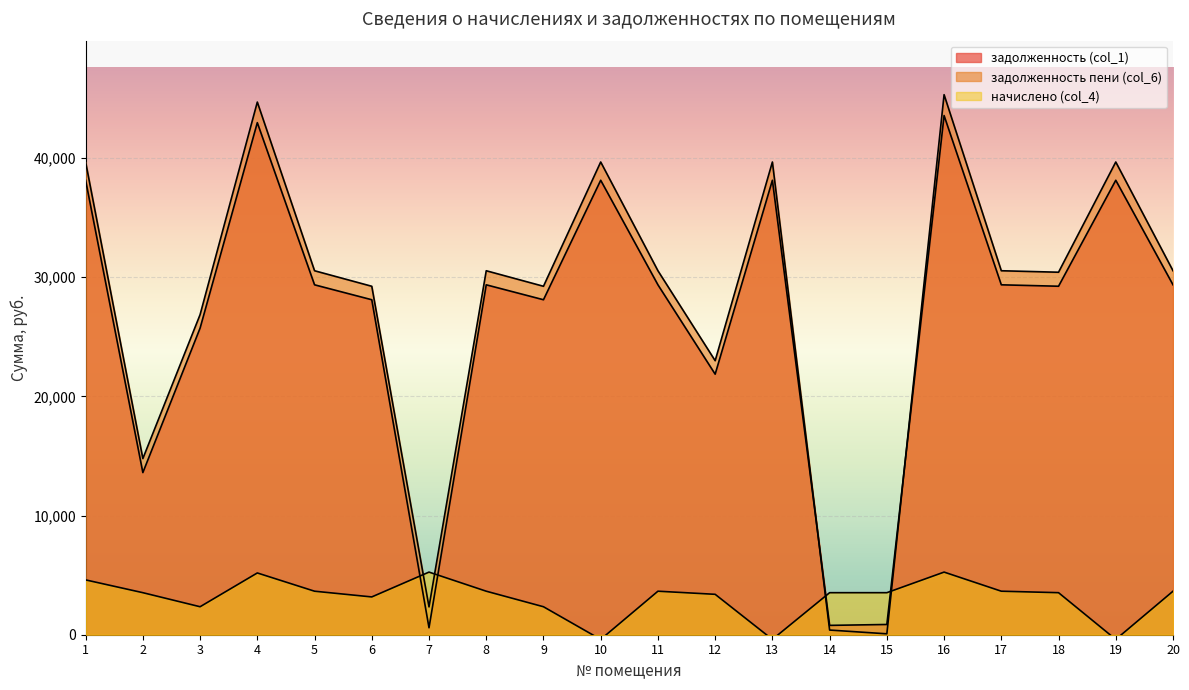

Reading right to left, transcribe all the data shown in this chart.

задолженность (col_1): 29366.4	38140.6	29247.1	29366.4	43572.2	859.3	784.1	38140.6	21867.7	29366.4	38140.6	28113.1	29366.4	584.0	28113.1	29366.4	42975.4	25732.1	13607.8	38140.6
задолженность пени (col_6): 30547.2	39674.2	30423.1	30547.2	45324.2	75.7	392.0	39674.2	22998.1	30547.2	39674.2	29243.5	30547.2	2336.0	29243.5	30547.2	44703.4	26862.5	14783.8	39674.2
начислено (col_4): 3652.1	-394.1	3528.0	3652.1	5256.0	3528.0	3528.0	-394.1	3391.2	3652.1	-394.1	2348.4	3652.1	5256.0	3171.6	3652.1	5184.0	2348.4	3528.0	4600.8